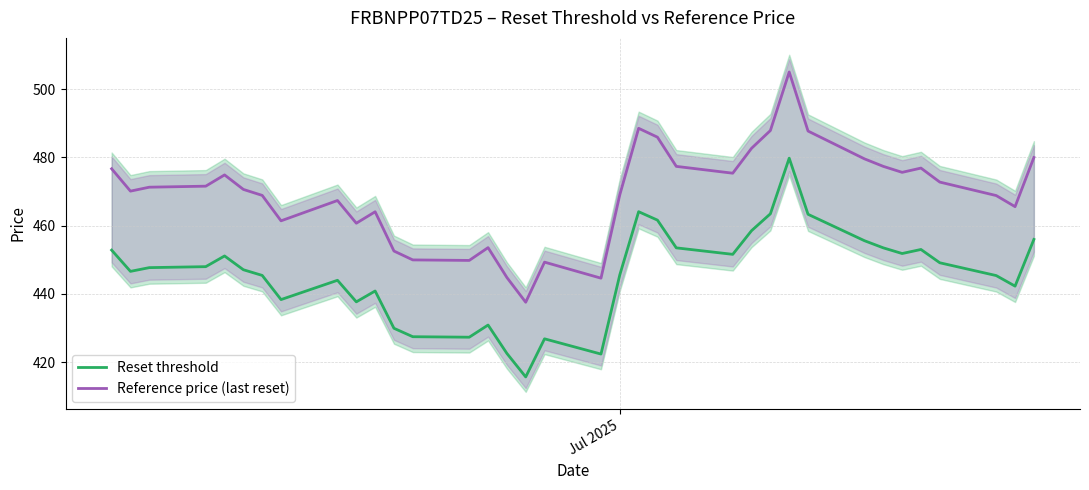

In Reset threshold, how many points are higher than both neighbors (excluding endpoints)?

8